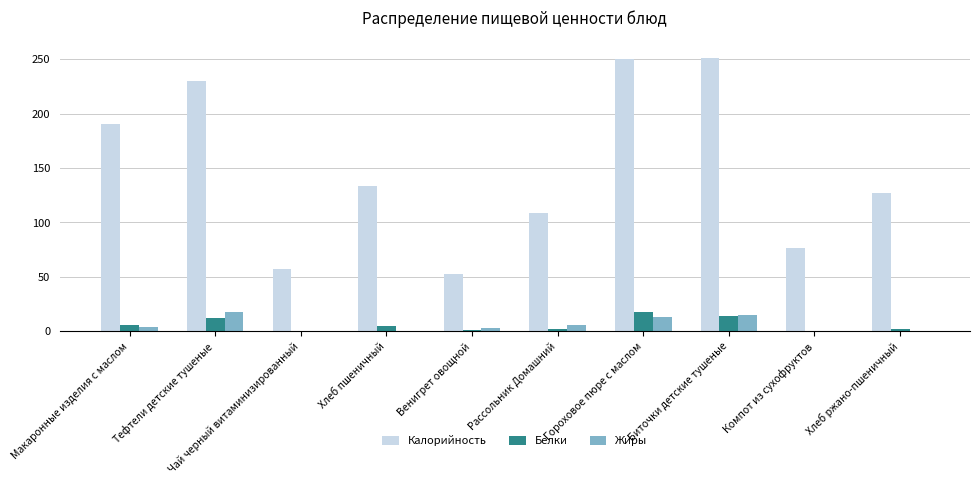

Is it true that Белки equals 5.7 at Макаронные изделия с маслом?

True